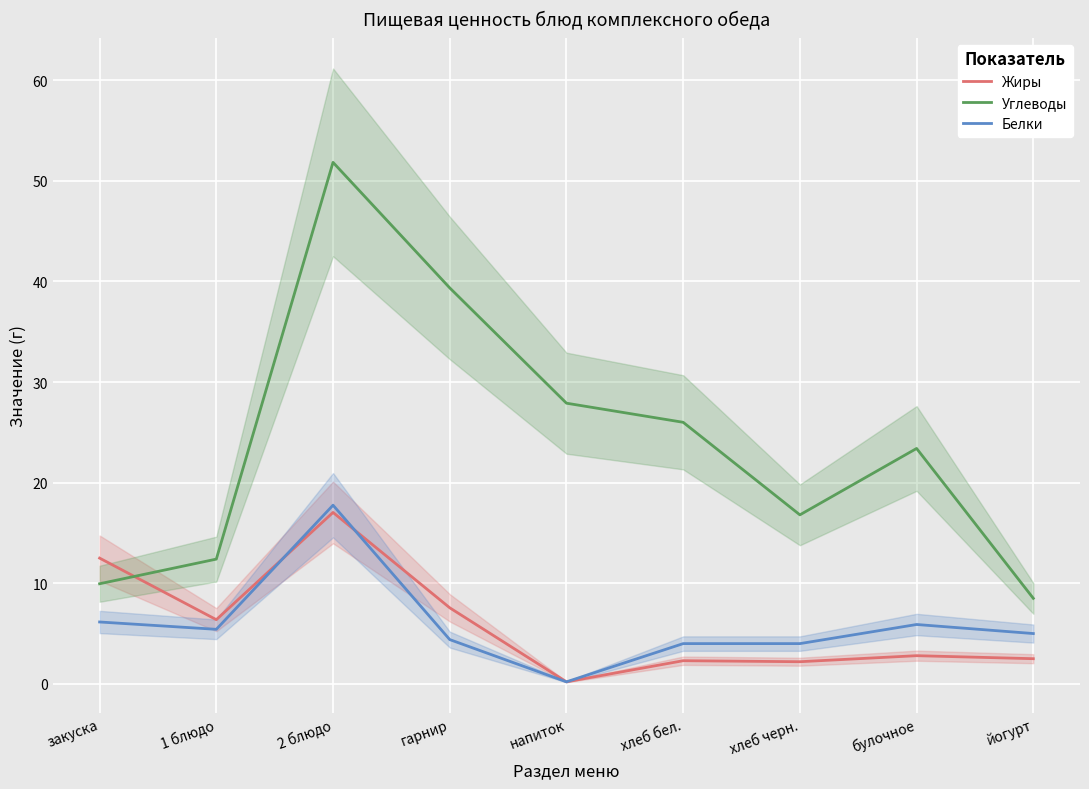

Reading left to right, transcribe all the data shown in this chart.

Жиры: закуска=12.5	1 блюдо=6.4	2 блюдо=17.0	гарнир=7.6	напиток=0.2	хлеб бел.=2.3	хлеб черн.=2.2	булочное=2.8	йогурт=2.5
Углеводы: закуска=9.9	1 блюдо=12.4	2 блюдо=51.8	гарнир=39.4	напиток=27.9	хлеб бел.=26.0	хлеб черн.=16.8	булочное=23.4	йогурт=8.5
Белки: закуска=6.2	1 блюдо=5.4	2 блюдо=17.8	гарнир=4.4	напиток=0.2	хлеб бел.=4.0	хлеб черн.=4.0	булочное=5.9	йогурт=5.0